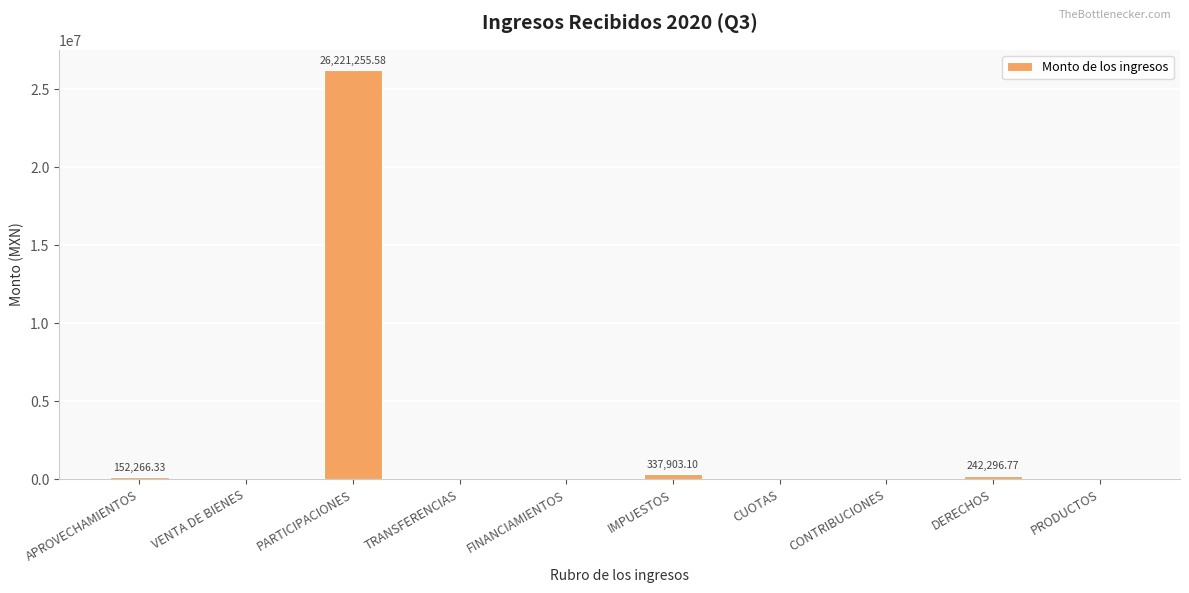

At which category does the chart reach its peak across all series?

PARTICIPACIONES